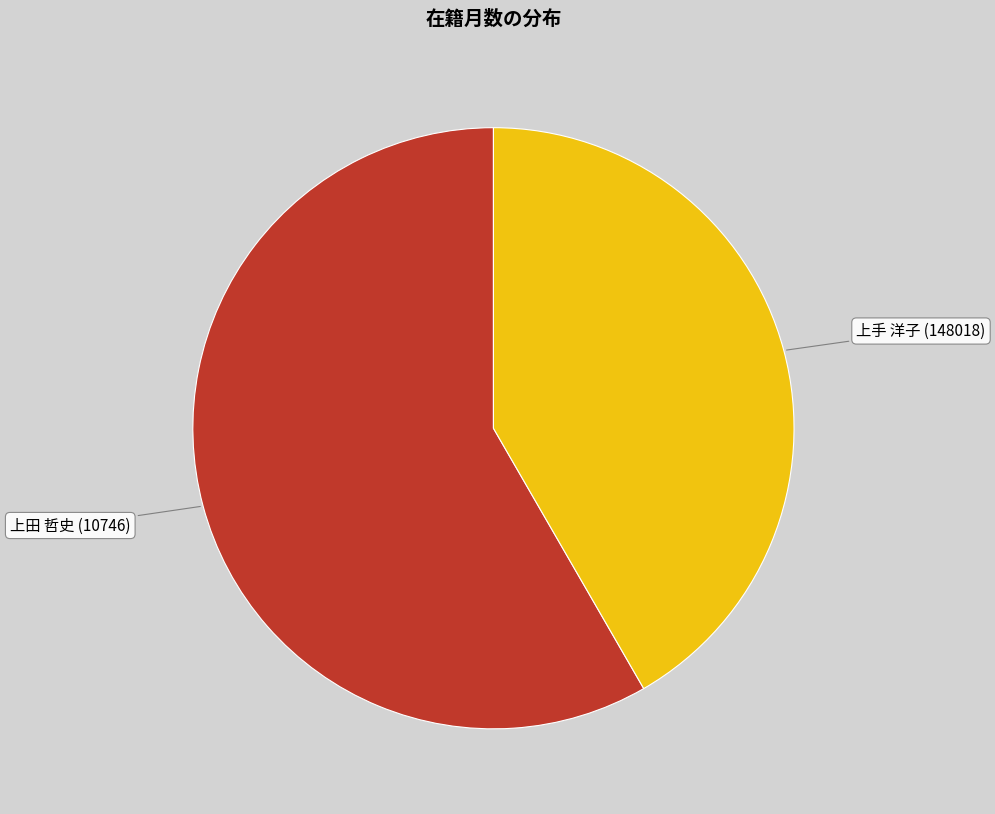

Is there a majority slice in this chart?

Yes